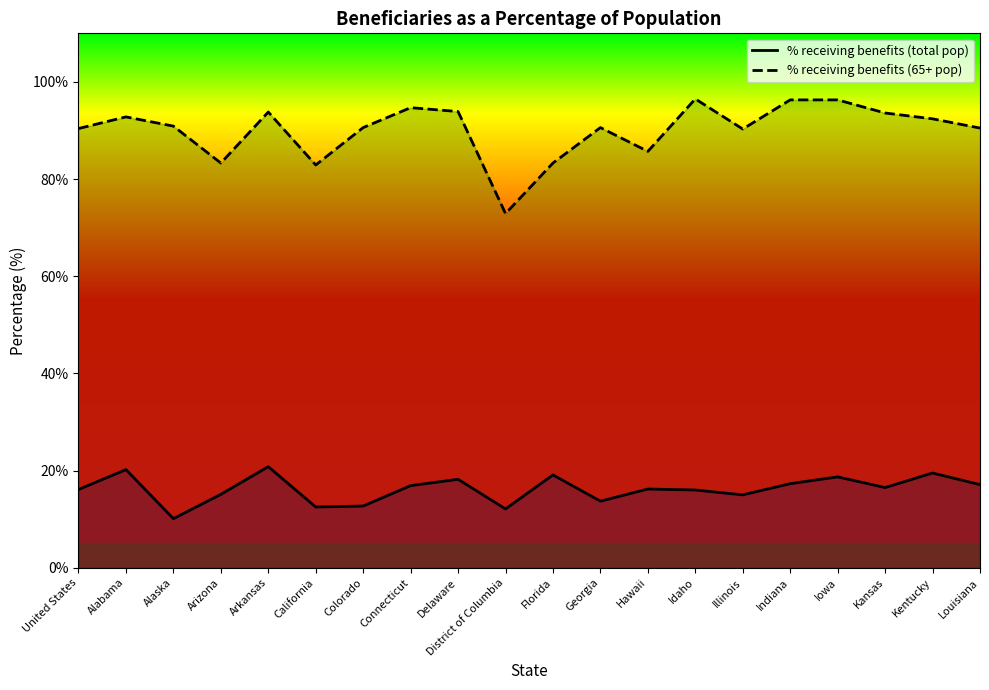

True or false: % receiving benefits (total pop) and % receiving benefits (65+ pop) intersect in this chart.

False